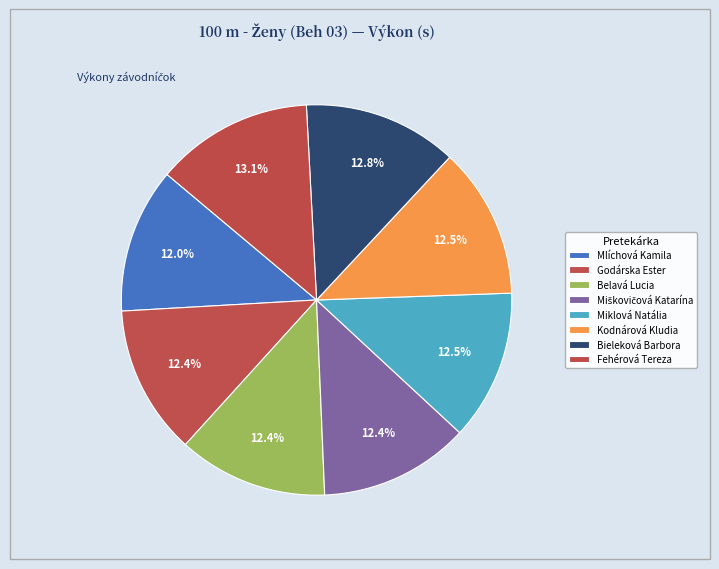

Count the number of slices in the pie.

8